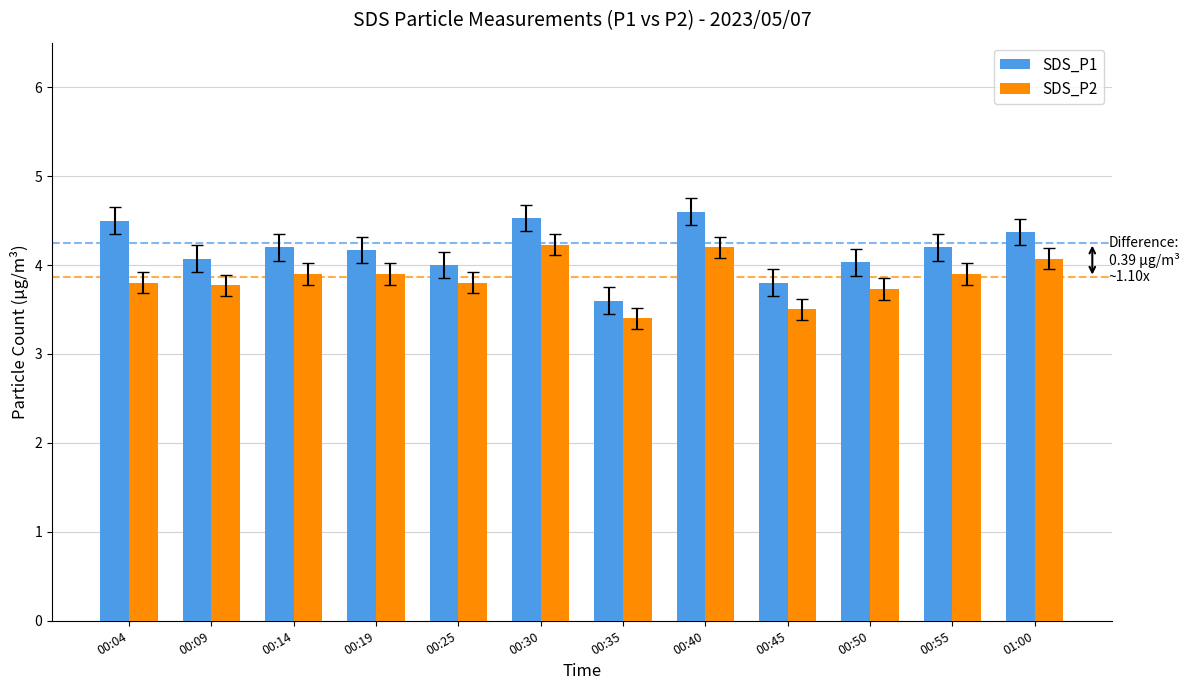

Reading left to right, extract all data points from this chart.

SDS_P1: 00:04=4.5	00:09=4.1	00:14=4.2	00:19=4.2	00:25=4.0	00:30=4.5	00:35=3.6	00:40=4.6	00:45=3.8	00:50=4.0	00:55=4.2	01:00=4.4
SDS_P2: 00:04=3.8	00:09=3.8	00:14=3.9	00:19=3.9	00:25=3.8	00:30=4.2	00:35=3.4	00:40=4.2	00:45=3.5	00:50=3.7	00:55=3.9	01:00=4.1